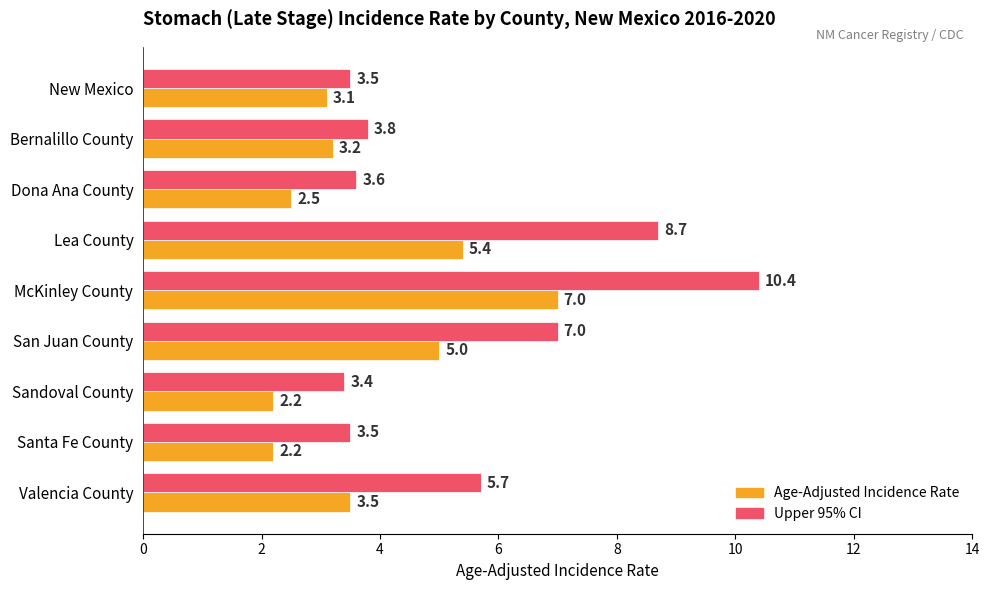

Is the value of Upper 95% CI at Valencia County greater than the value of Age-Adjusted Incidence Rate at Lea County?

Yes